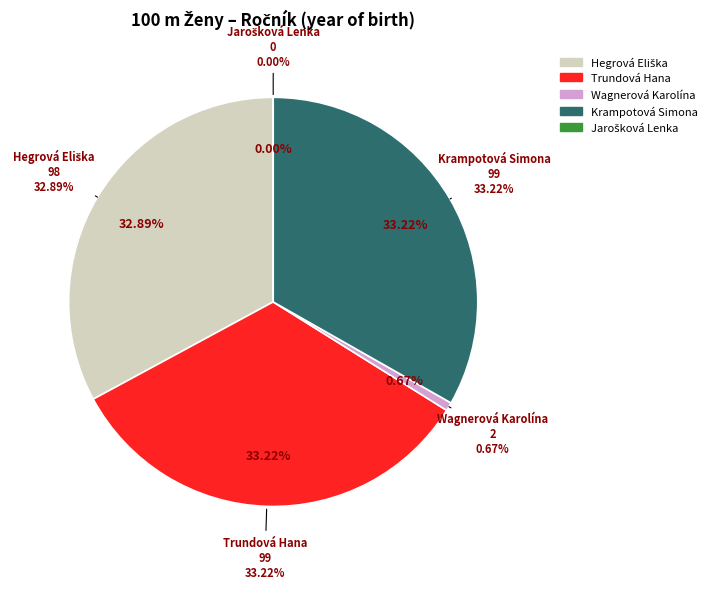

To the nearest percent, what is the difference between the Trundová Hana and Jarošková Lenka slice percentages?

33%